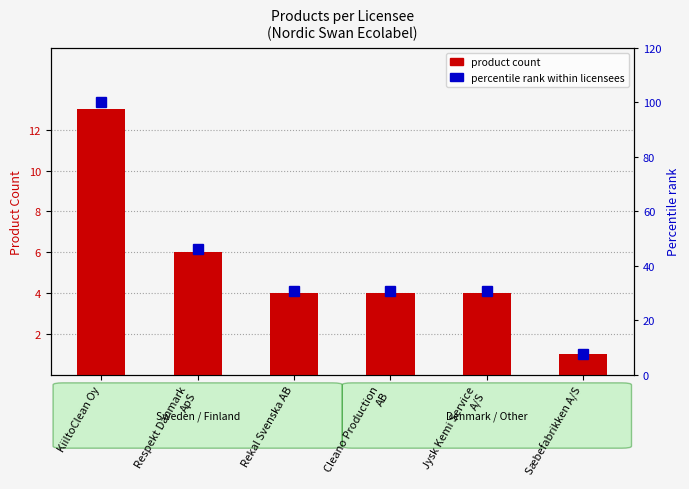

What is the greatest value displayed?

100.0